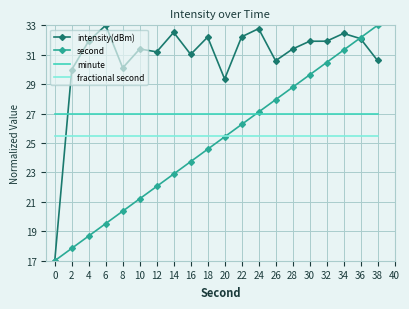

At how many categories does at least one series exceed 29?

19